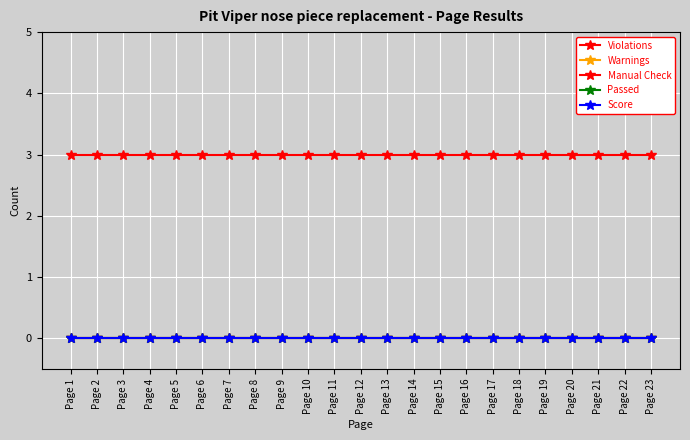

List the labels in order of Manual Check value, largest first.

Page 1, Page 2, Page 3, Page 4, Page 5, Page 6, Page 7, Page 8, Page 9, Page 10, Page 11, Page 12, Page 13, Page 14, Page 15, Page 16, Page 17, Page 18, Page 19, Page 20, Page 21, Page 22, Page 23